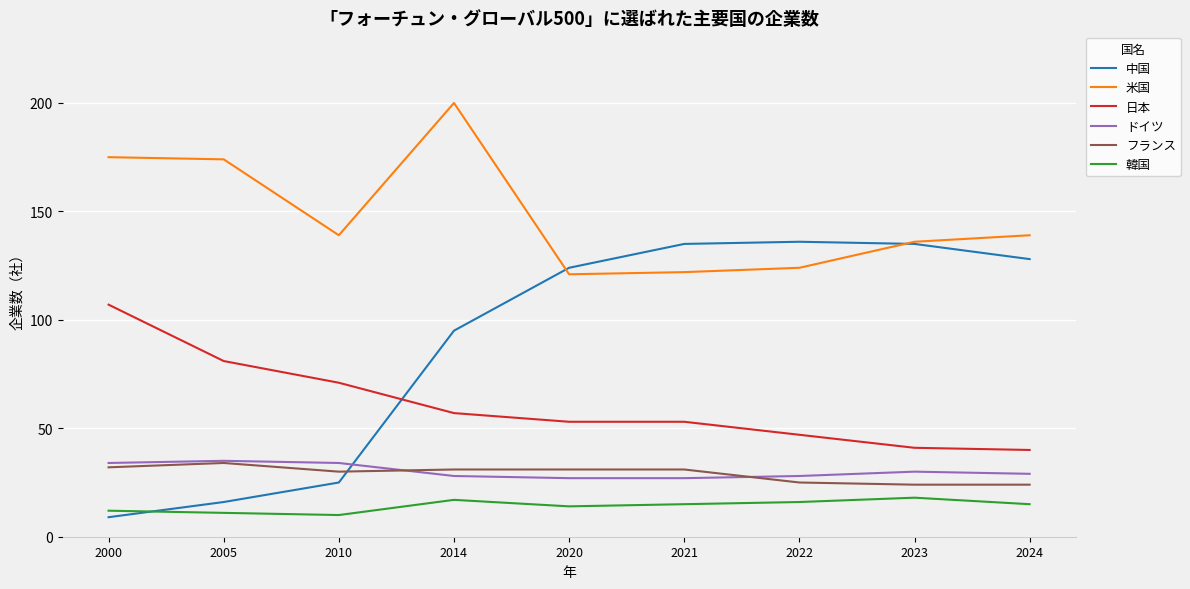

True or false: フランス and 米国 cross at least once.

False